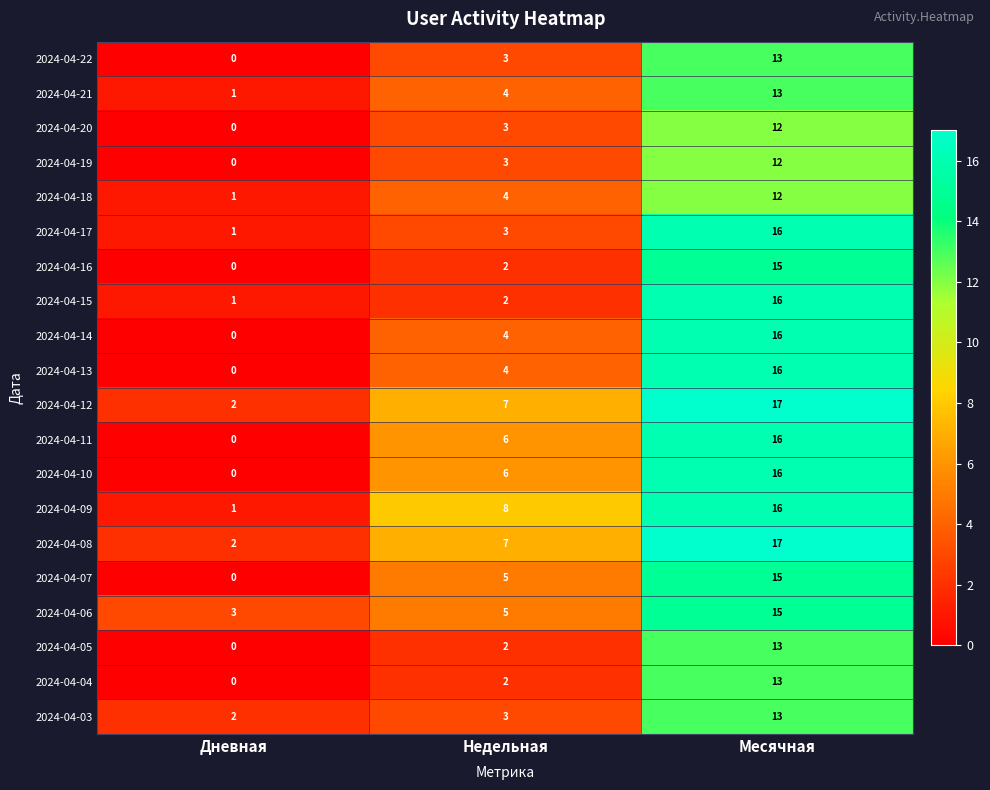

At which category is the sum across all series the highest?

Месячная